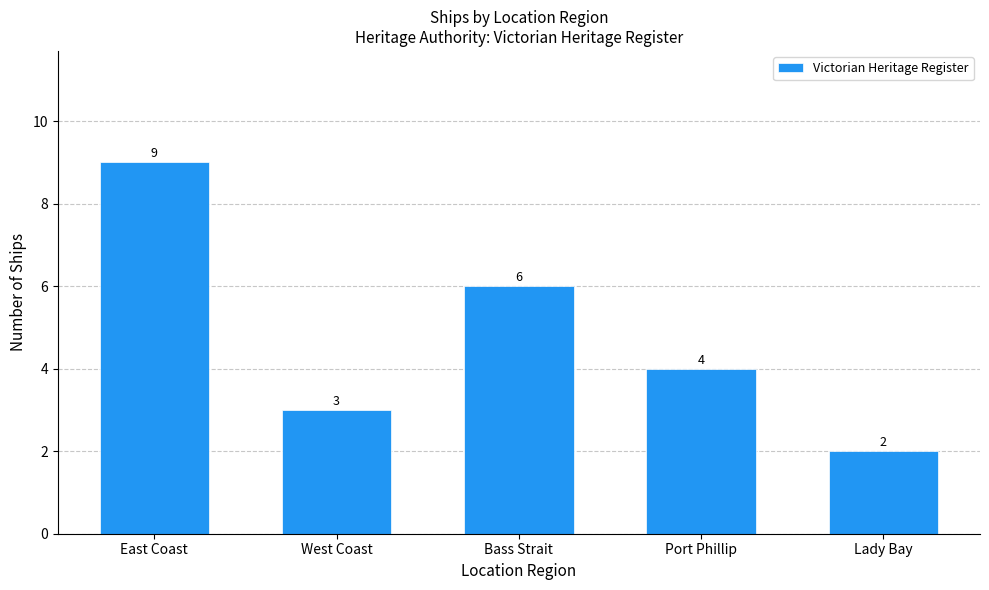

What is the greatest value displayed?

9